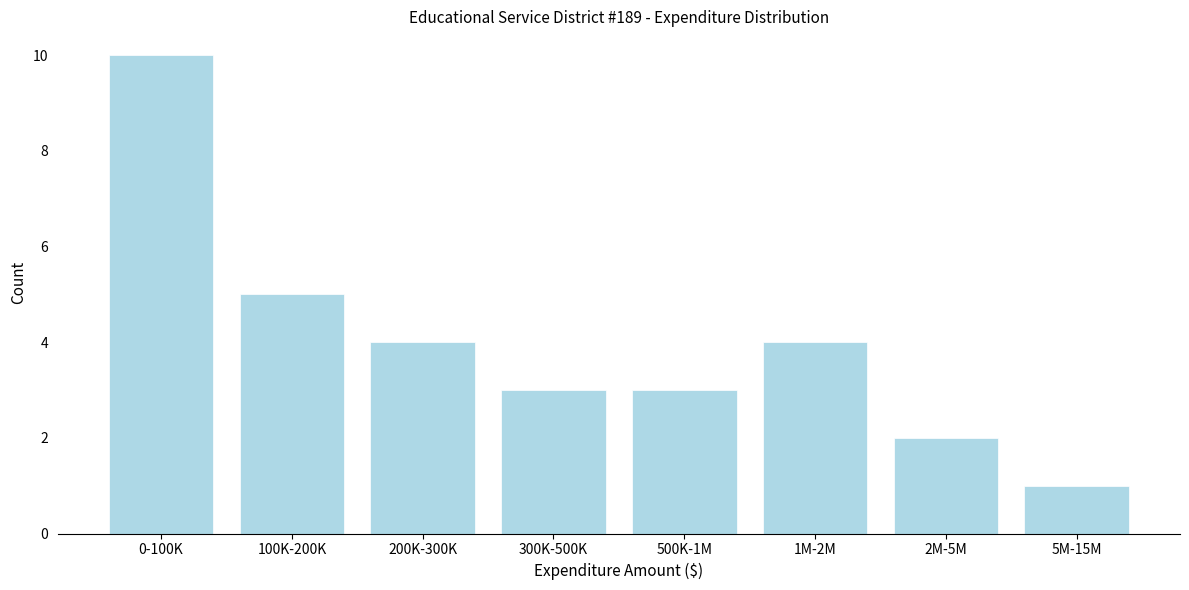

Reading left to right, what are all the values shown in this chart?

0-100K=10	100K-200K=5	200K-300K=4	300K-500K=3	500K-1M=3	1M-2M=4	2M-5M=2	5M-15M=1